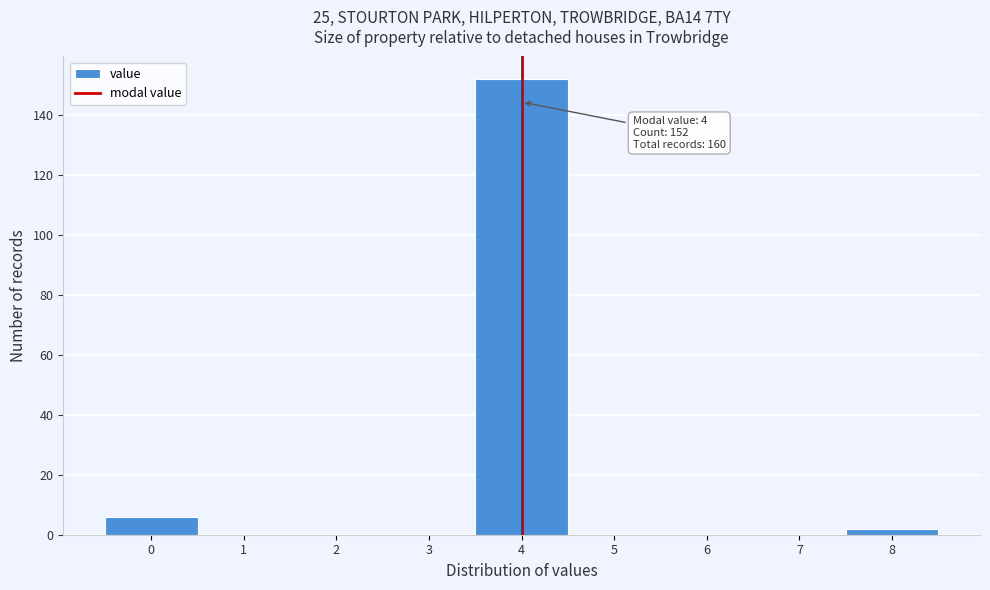

Which range on the x-axis has the tallest bar?

3.5 to 4.5